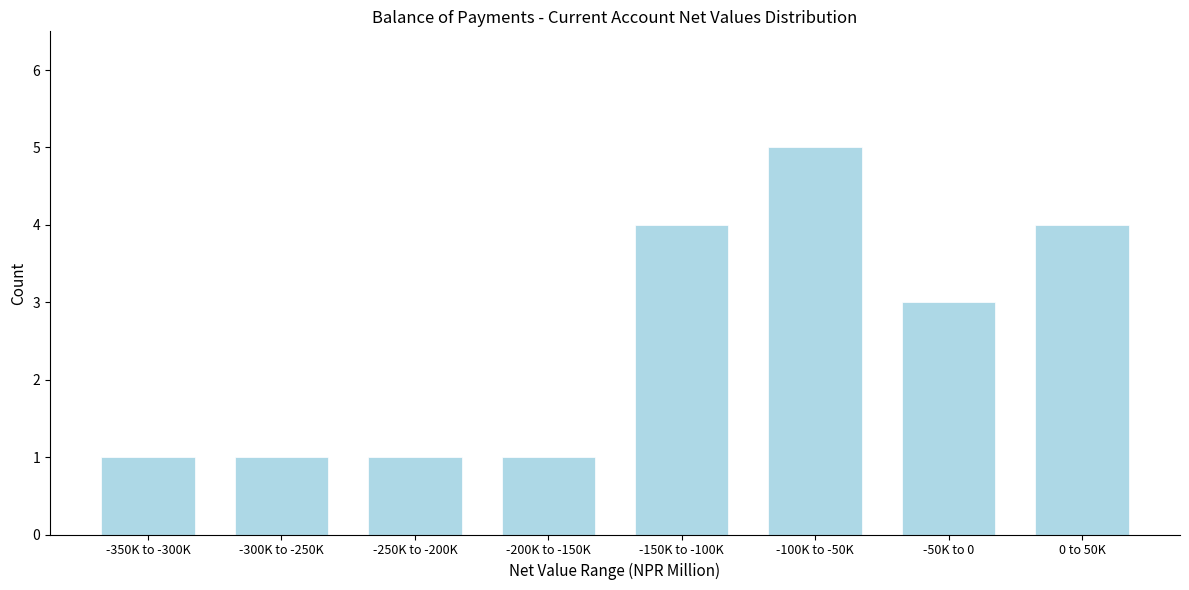

Reading left to right, transcribe all the data shown in this chart.

1	1	1	1	4	5	3	4